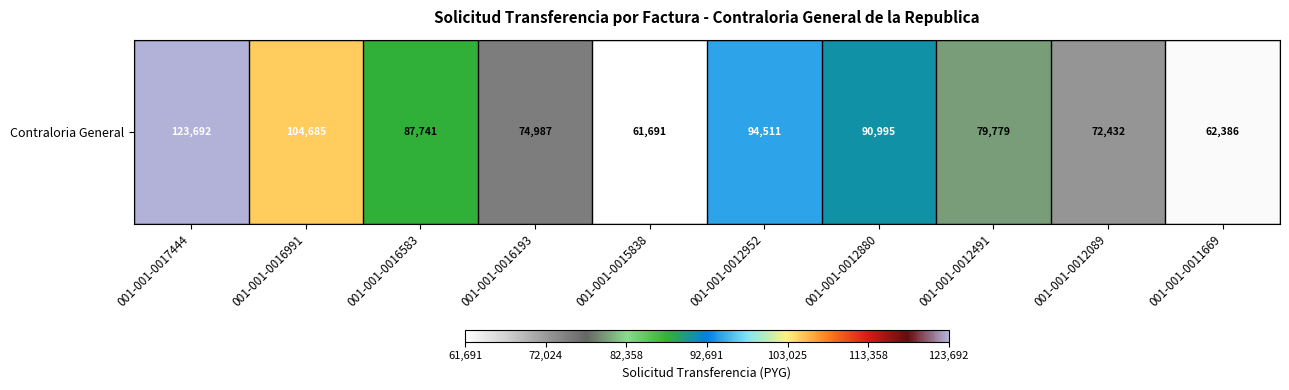

Reading left to right, transcribe all the data shown in this chart.

123692	104685	87741	74987	61691	94511	90995	79779	72432	62386